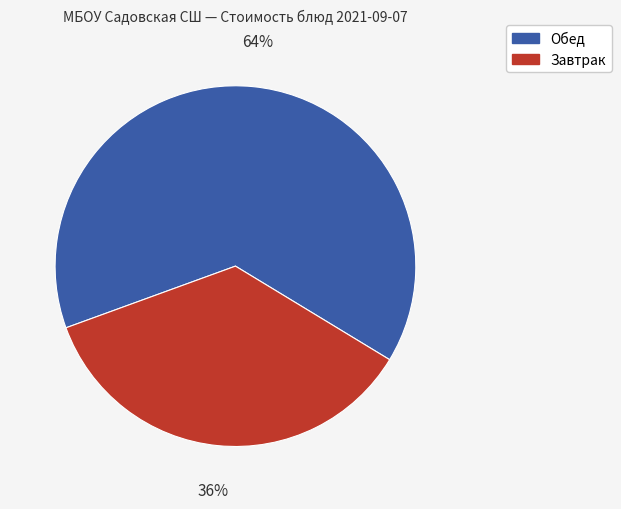

To the nearest percent, what is the difference between the largest and smallest slice percentages?

28%